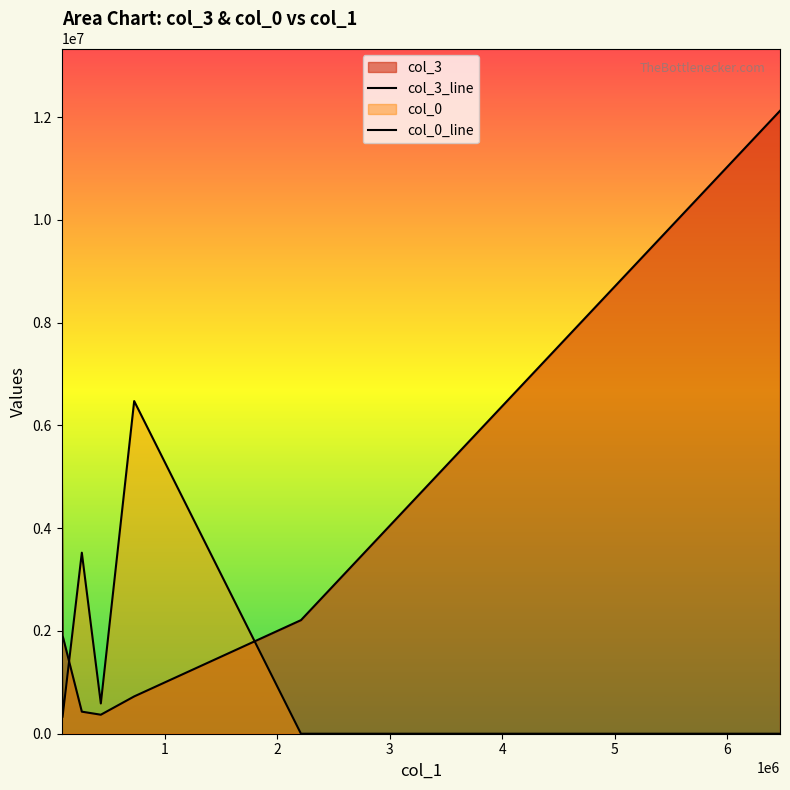

Does the chart display data point markers on the line(s)?

No